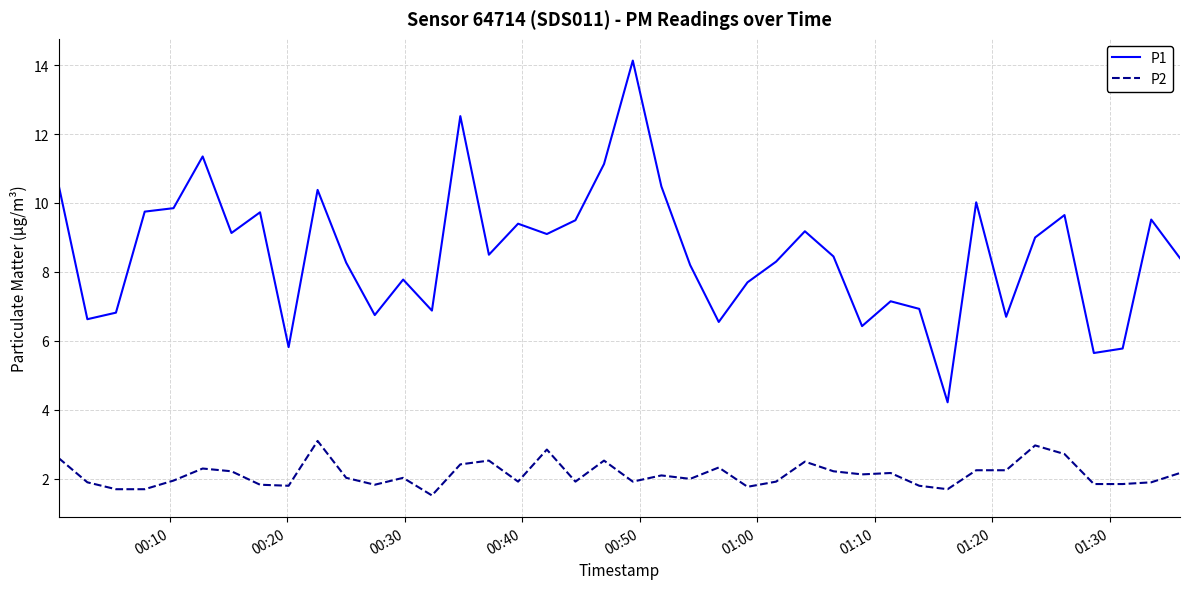

How many lines are shown in the chart?

2